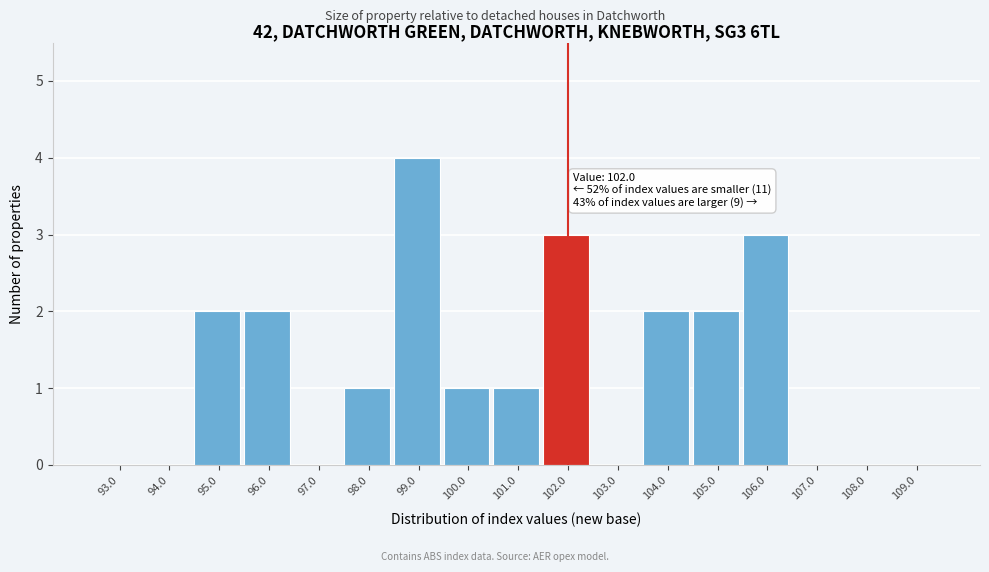

Reading left to right, what are all the values shown in this chart?

93.0=0	94.0=0	95.0=2	96.0=2	97.0=0	98.0=1	99.0=4	100.0=1	101.0=1	102.0=3	103.0=0	104.0=2	105.0=2	106.0=3	107.0=0	108.0=0	109.0=0